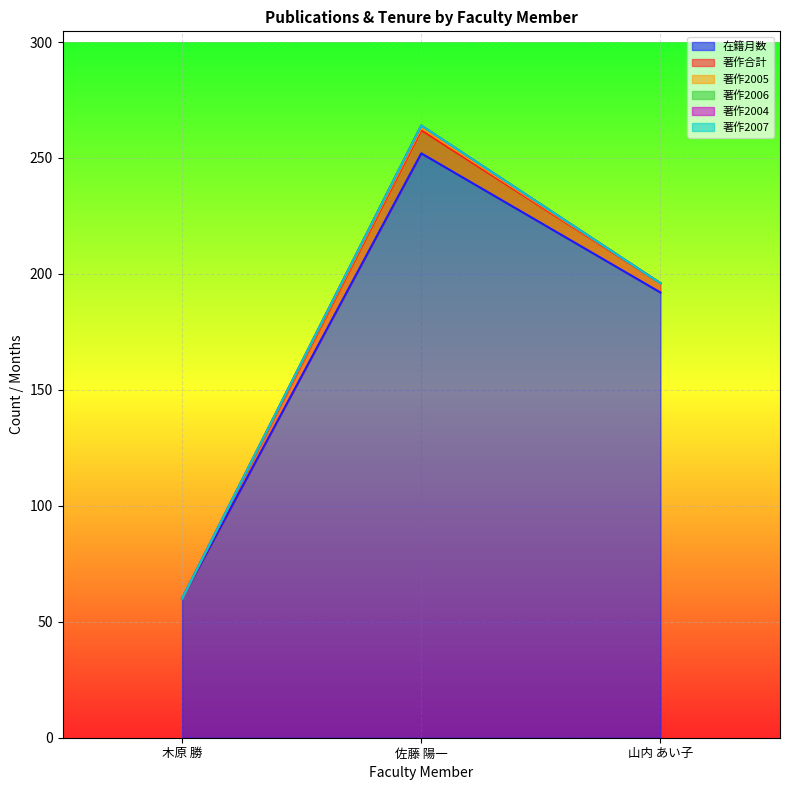

What is the difference between the highest and lowest values at 佐藤 陽一?

252